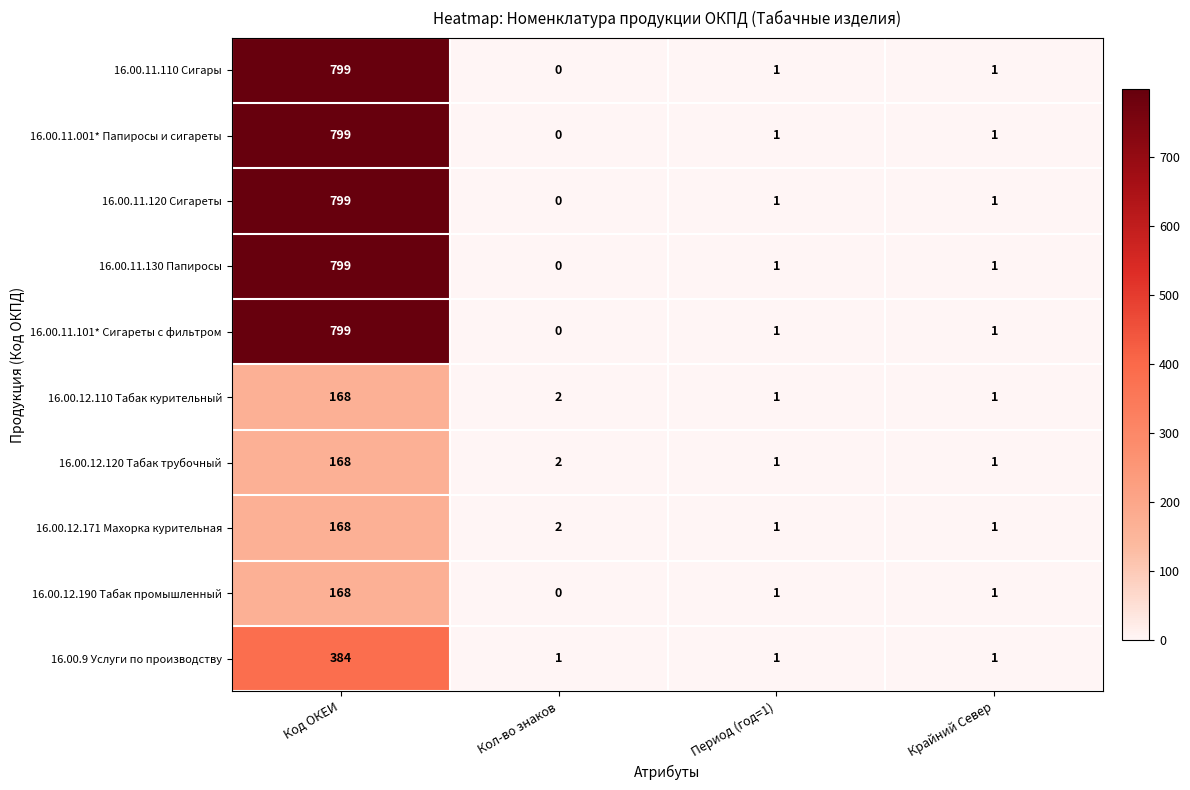

At which category is the sum across all series the highest?

Код ОКЕИ